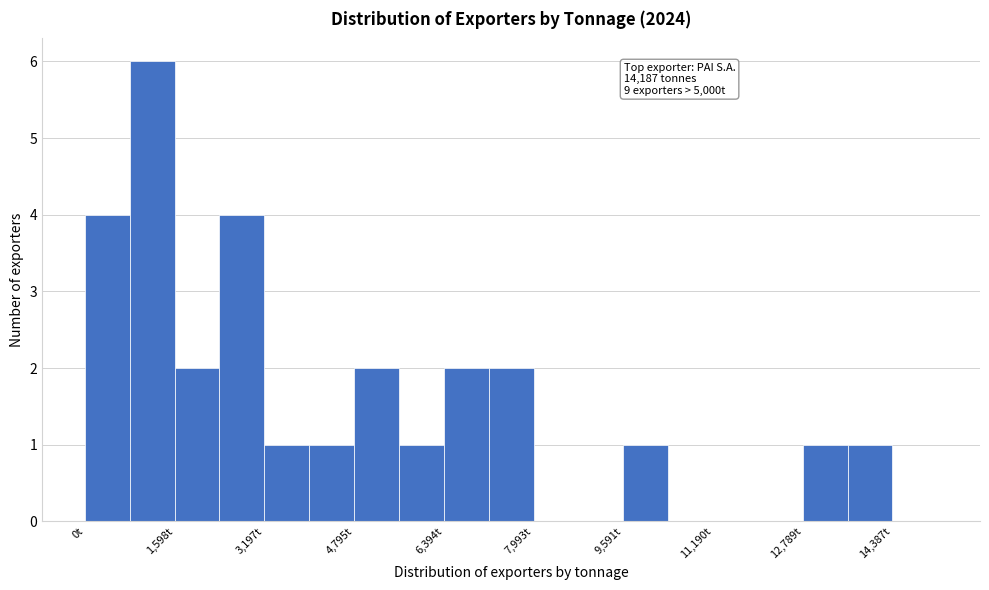

Around what value on the x-axis is the tallest bar? Give the approximate position of its centre, as read against the axis.

1200